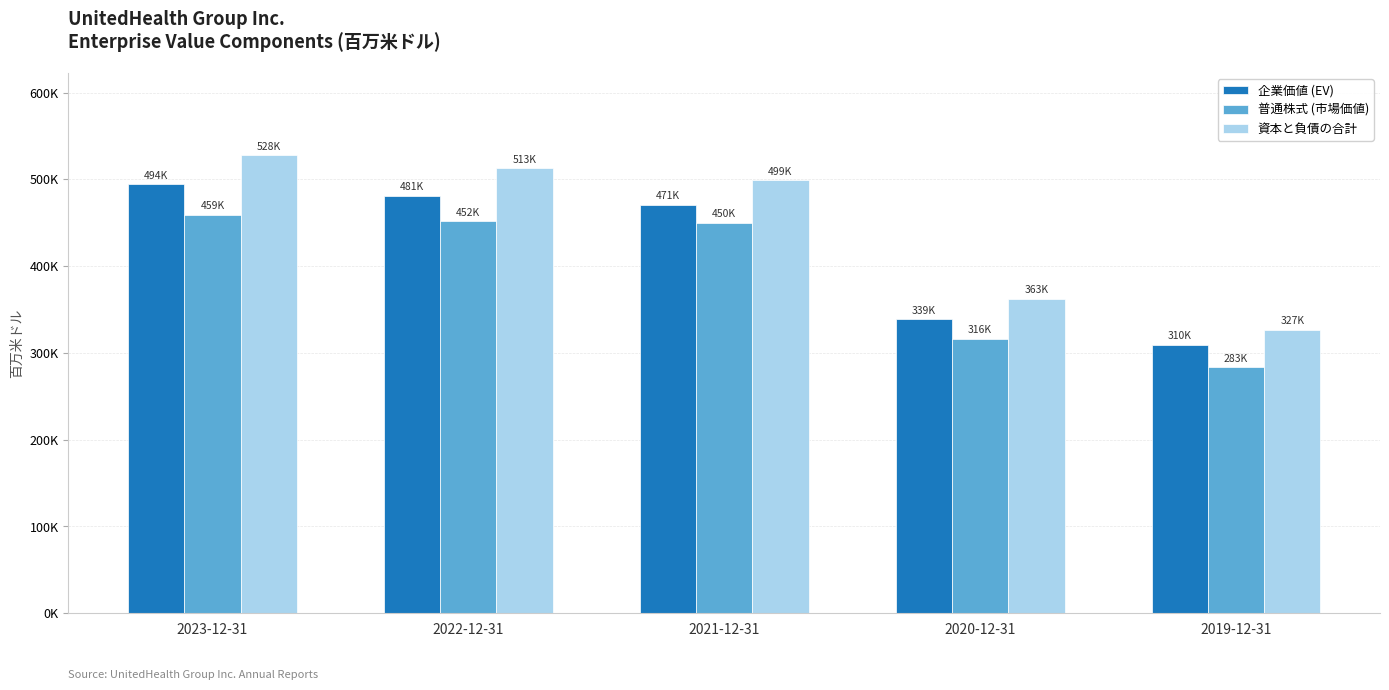

At which label does 資本と負債の合計 reach its peak?

2023-12-31